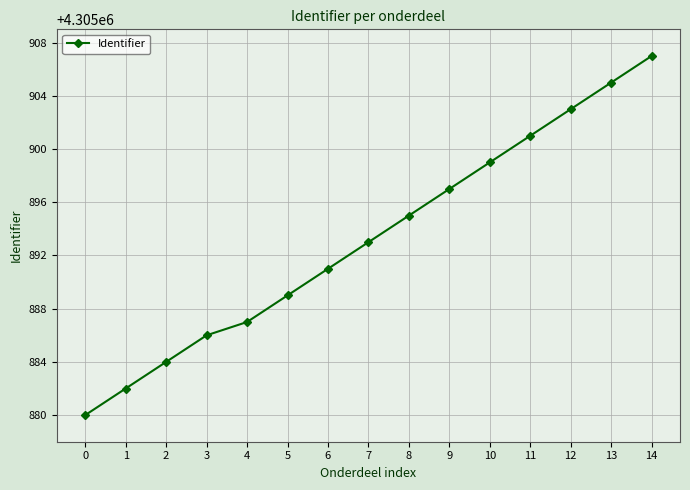

What is the approximate value at 1, to the nearest 5?

4305880